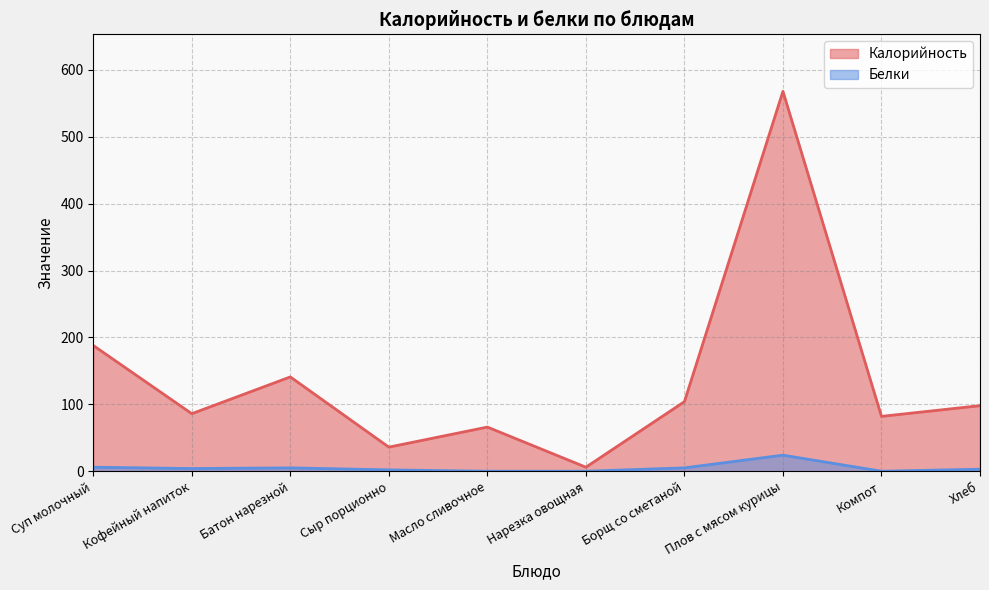

What is the sum of all Калорийность values?

1375